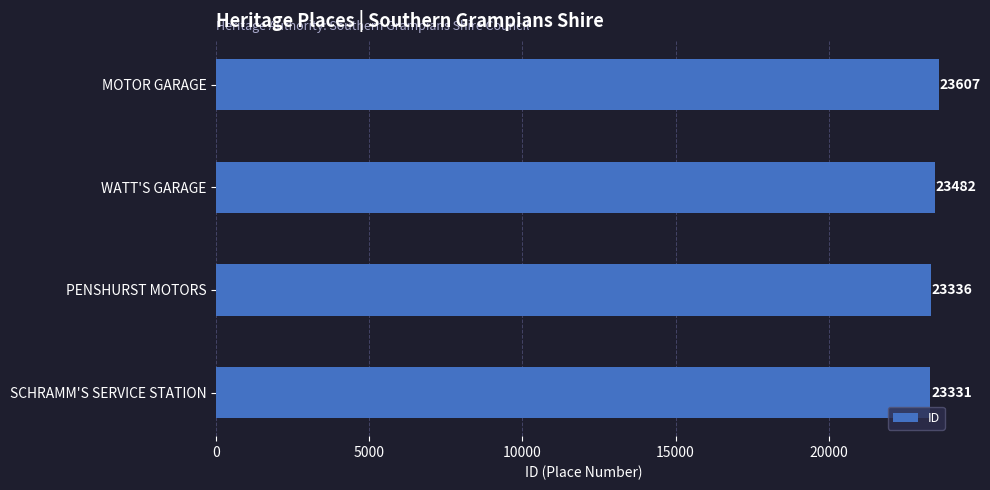

What is the sum of all values?

93756